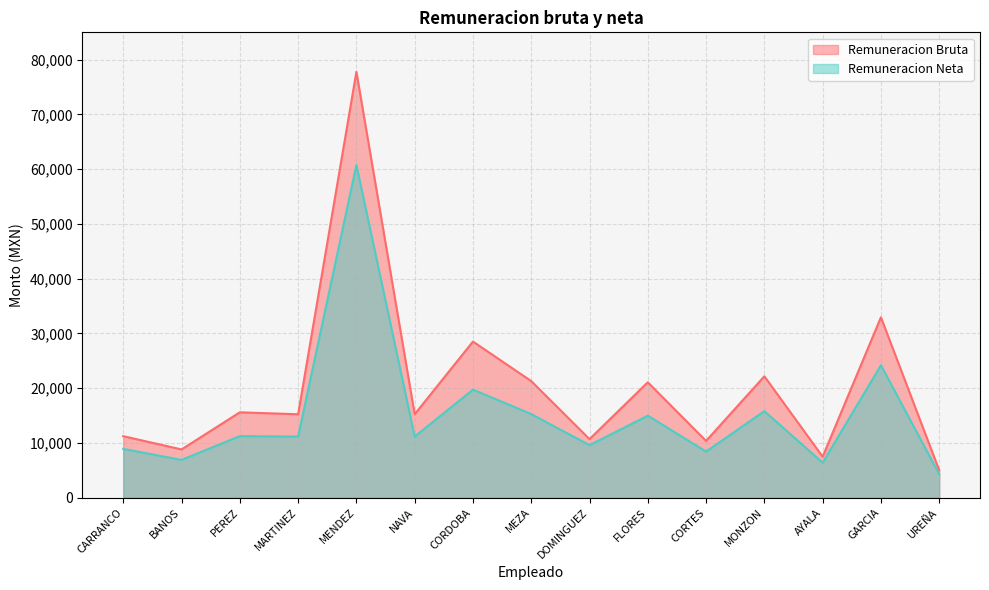

Is it true that Remuneracion Bruta equals 15670.9 at CORTES?

False